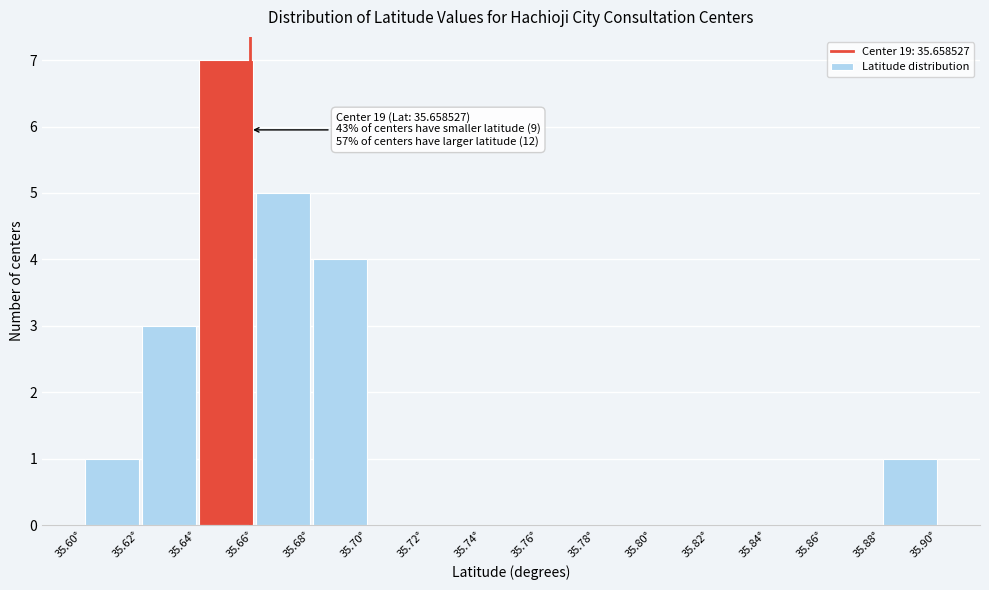

Which range on the x-axis has the tallest bar?

35.64 to 35.66